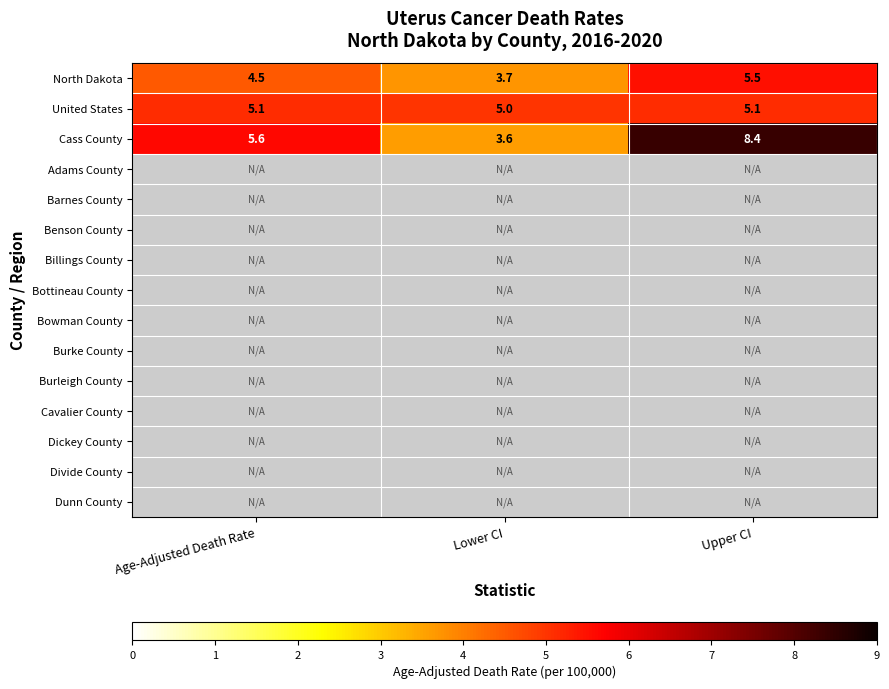

How many categories are shown in the chart?

3